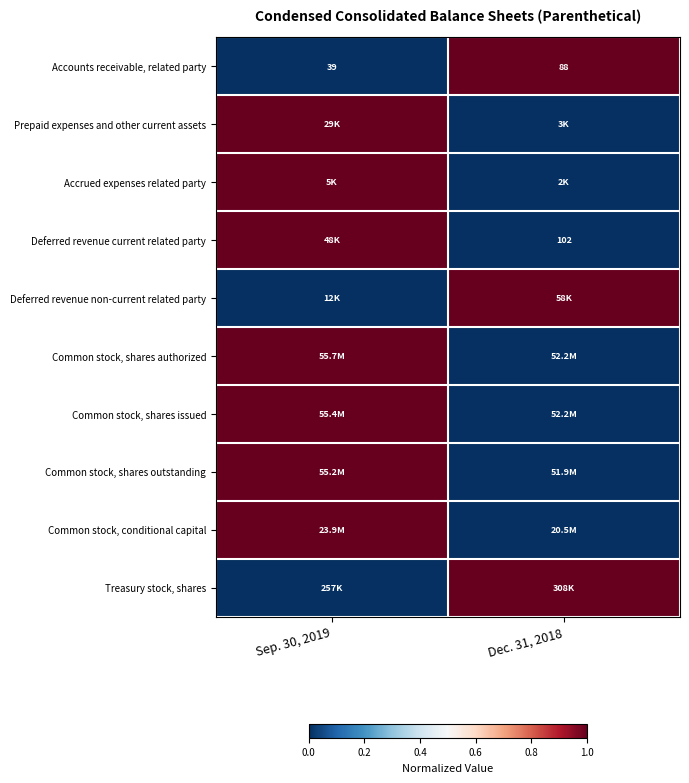

Between Sep. 30, 2019 and Dec. 31, 2018, which is larger?

Dec. 31, 2018